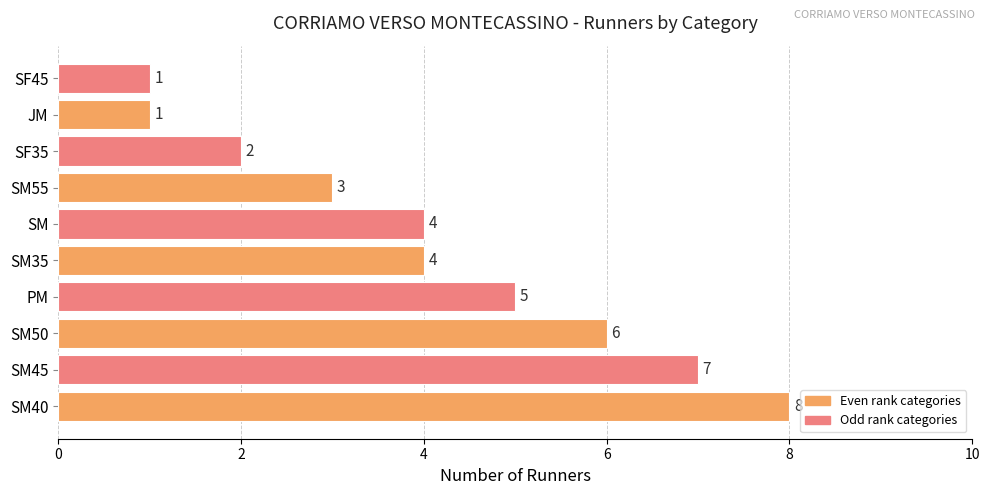

What is the average value?

4